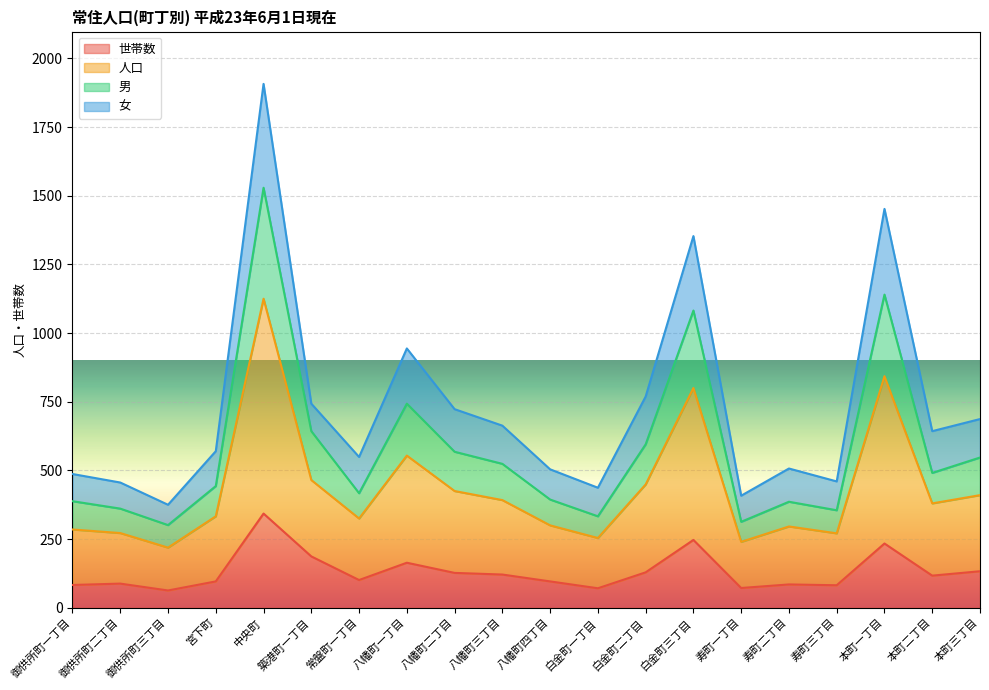

What is the difference between the maximum and second lowest values in the 男 series?

1216